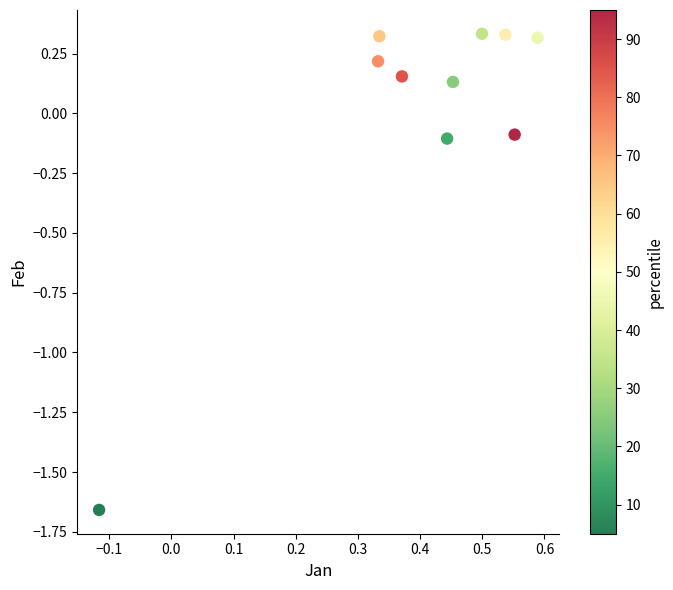

What is the range of X values (max minus min)?

0.7